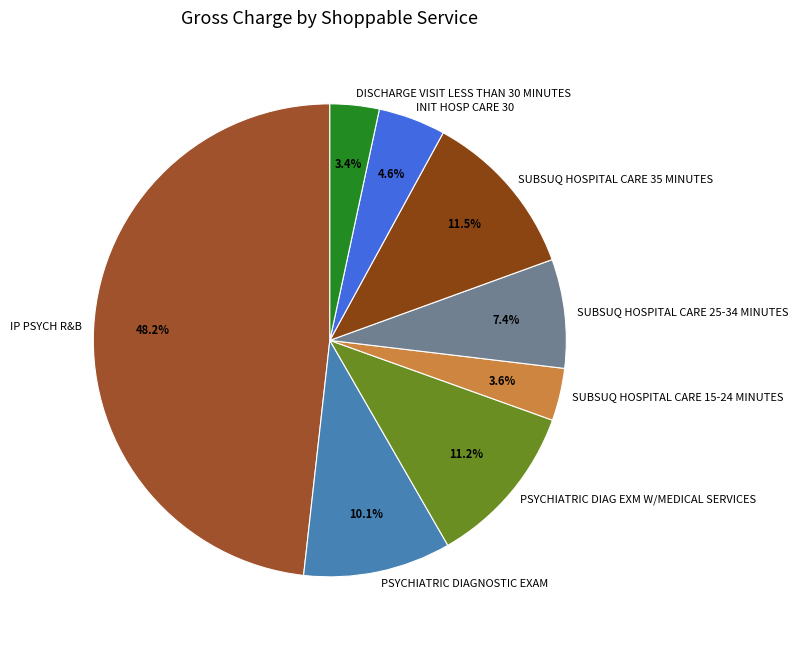

Approximately how many times larger is the value at INIT HOSP CARE 30 compared to IP PSYCH R&B?

0.1